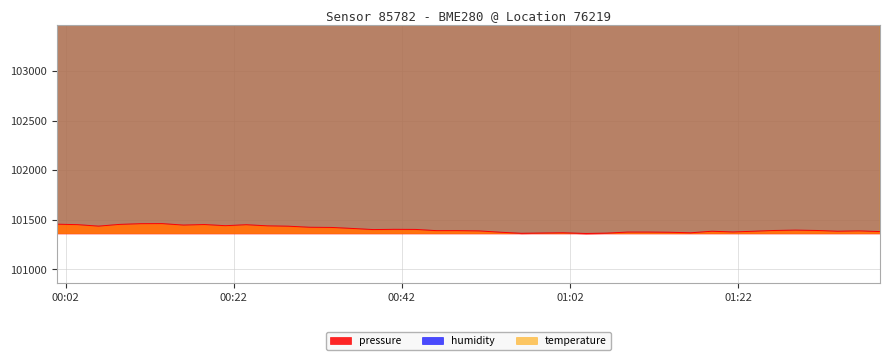

What is the value of the temperature point at the 3rd from the left?

137412.2